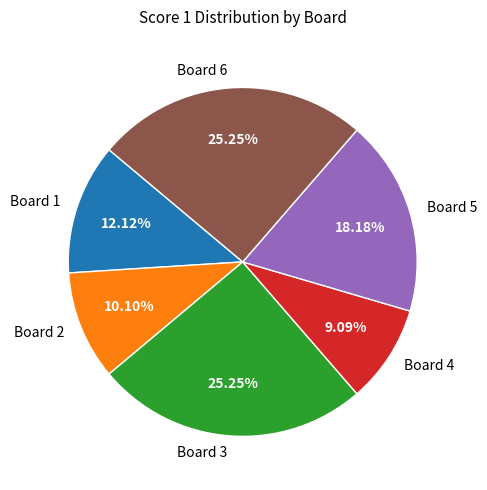

Does any single category account for the majority?

No